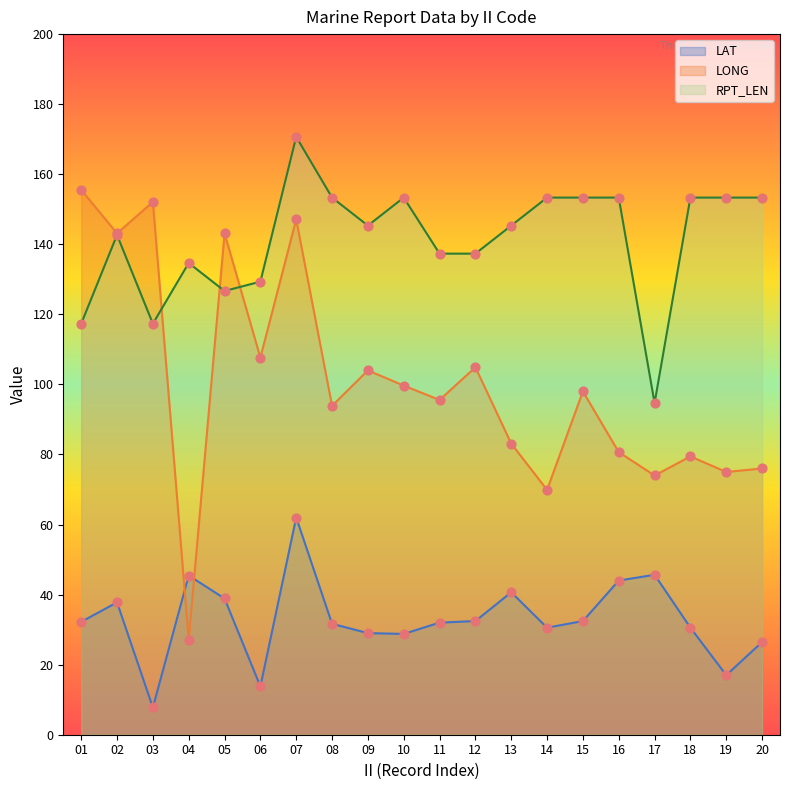

What is the total value across all series at 09?

278.3